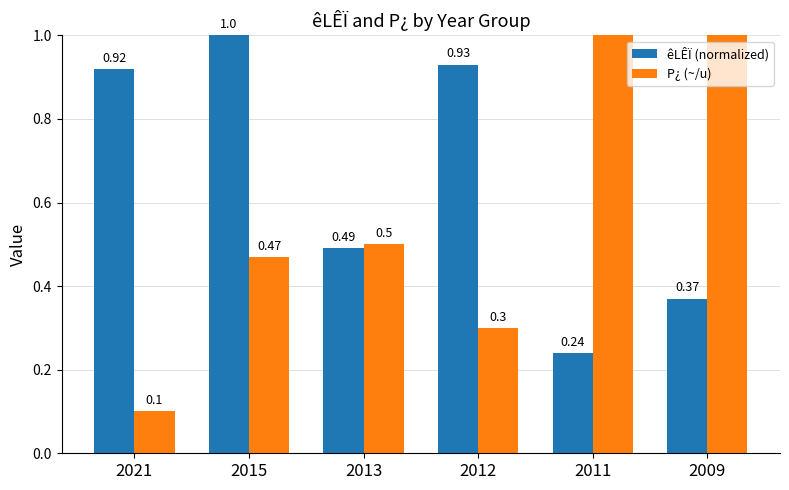

What is the total value across all series at 2012?

1.2